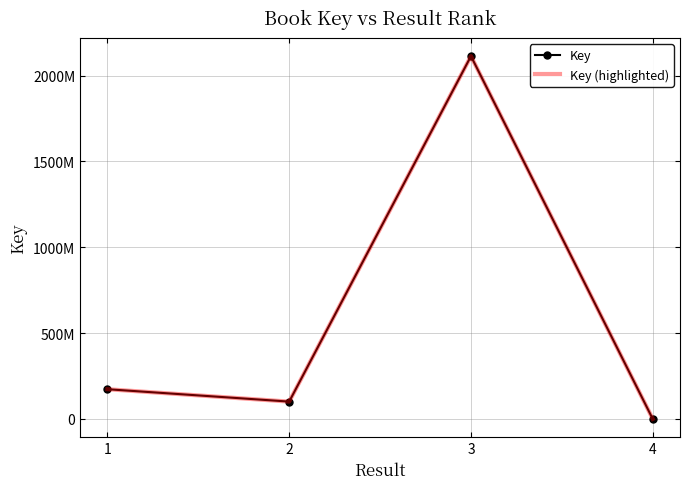

What is the difference between the Key values at 4 and 1?

173110109